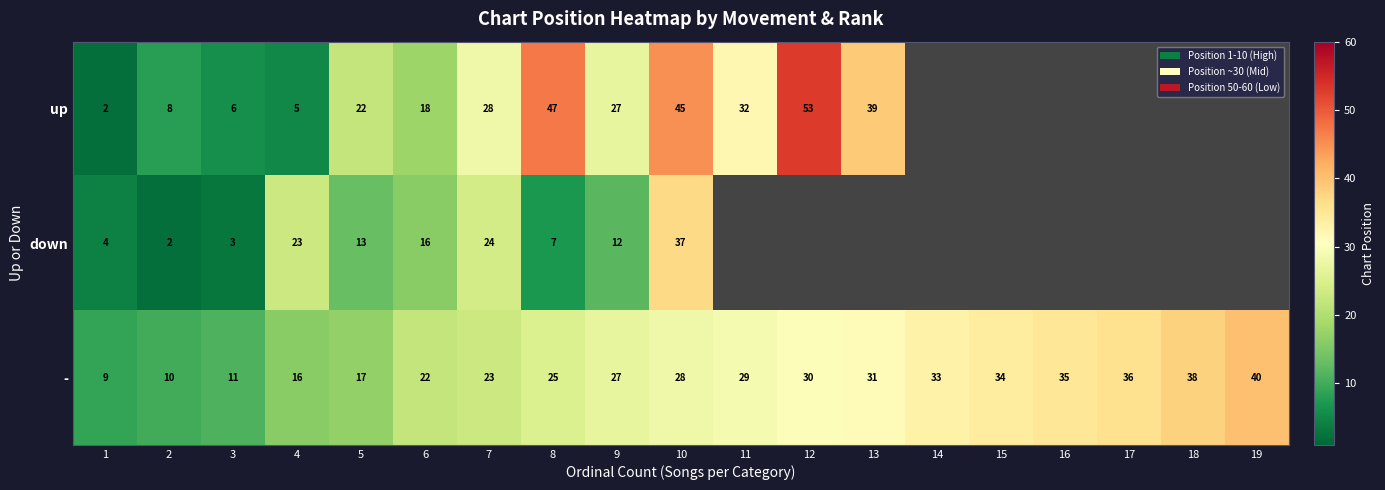

What is the difference between the maximum and minimum values in the - series?

31